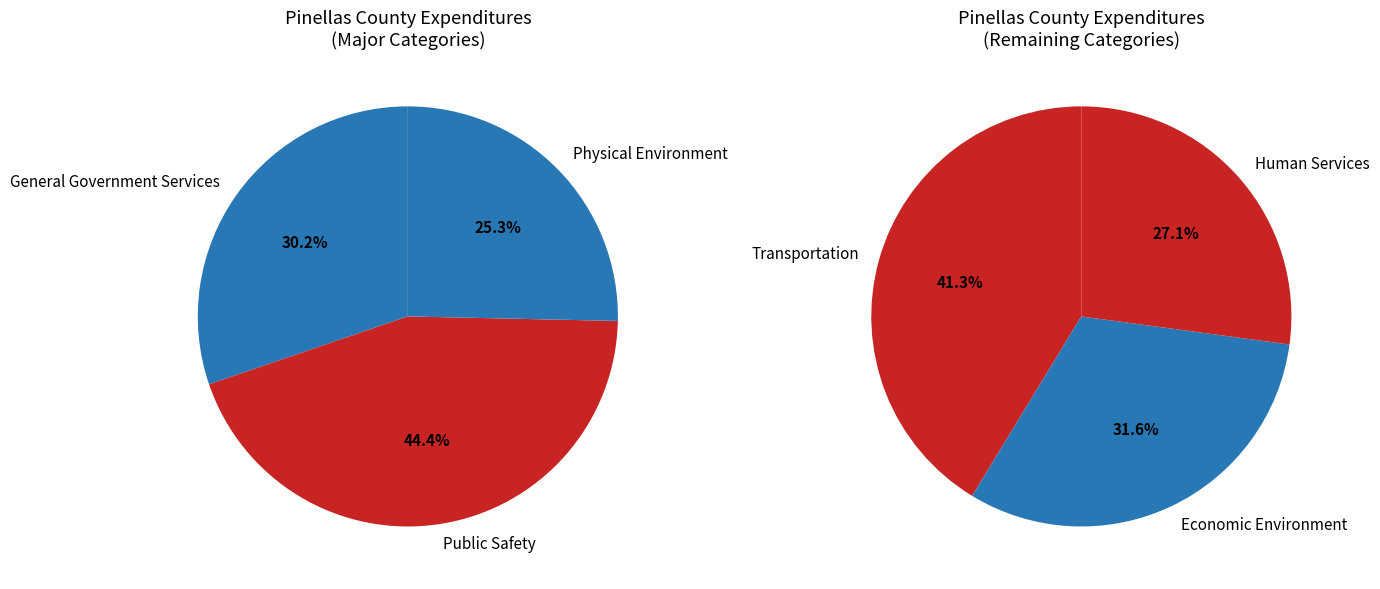

Does any single category account for the majority?

No